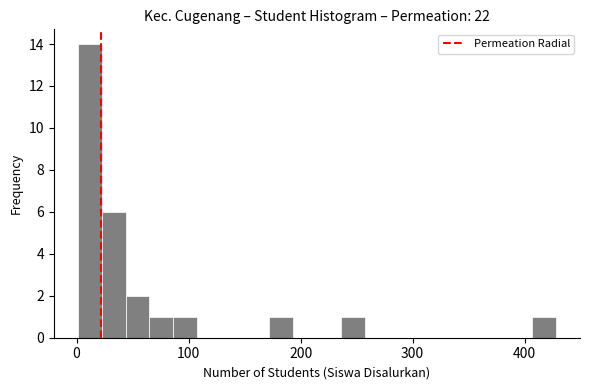

Around what value on the x-axis is the tallest bar? Give the approximate position of its centre, as read against the axis.

10